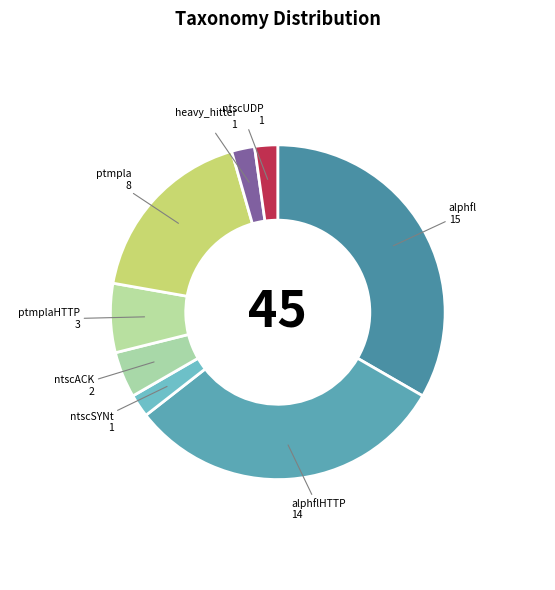

Is there any slice that represents more than half of the pie?

No